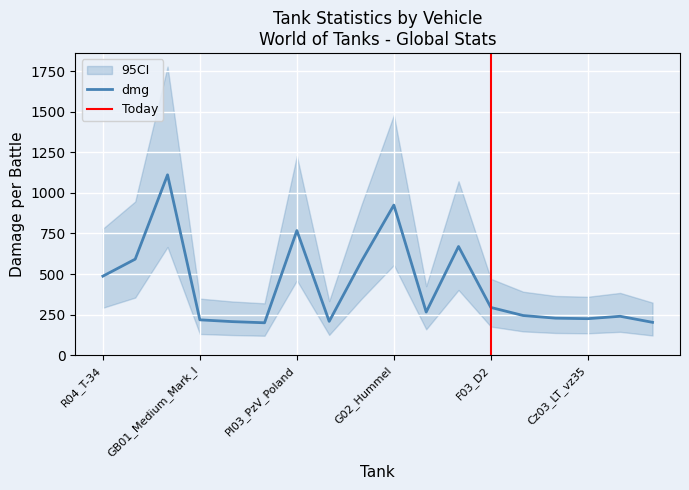

Where does the dmg series first go above 265?

R04_T-34